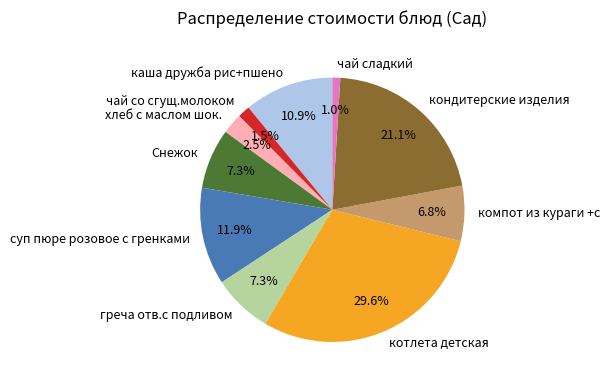

Combined, do компот из кураги +с and суп пюре розовое с гренками account for over 50%?

No